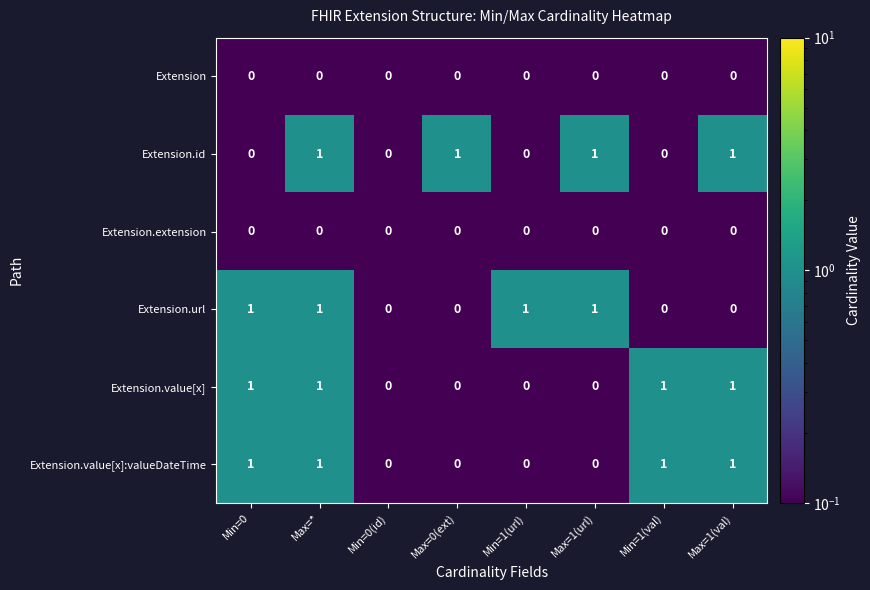

The value of Extension.id at Max=* is 1. True or false?

True